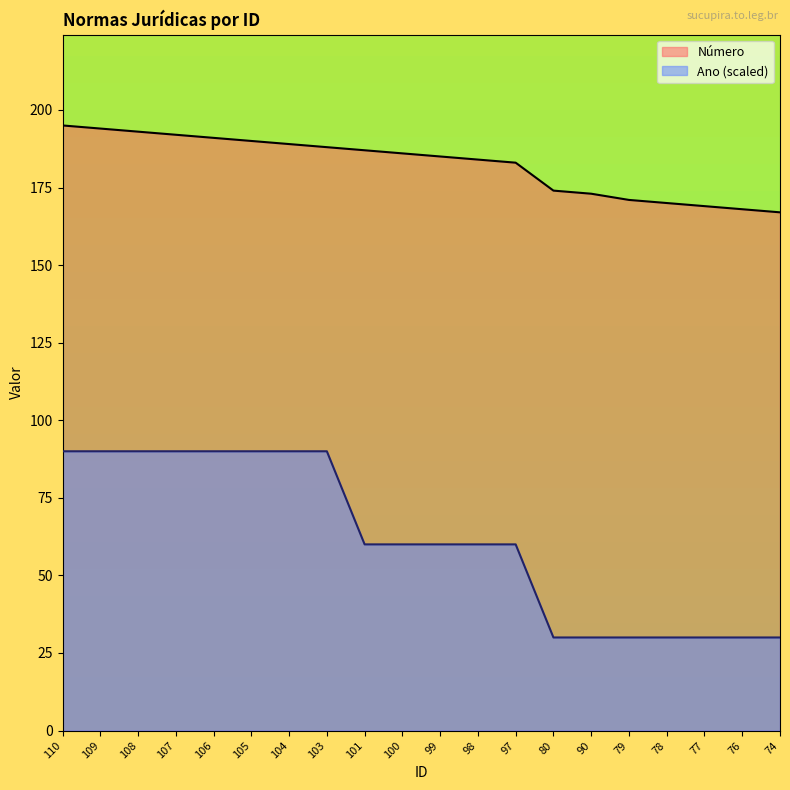

At which label is Número closest to 181?

97